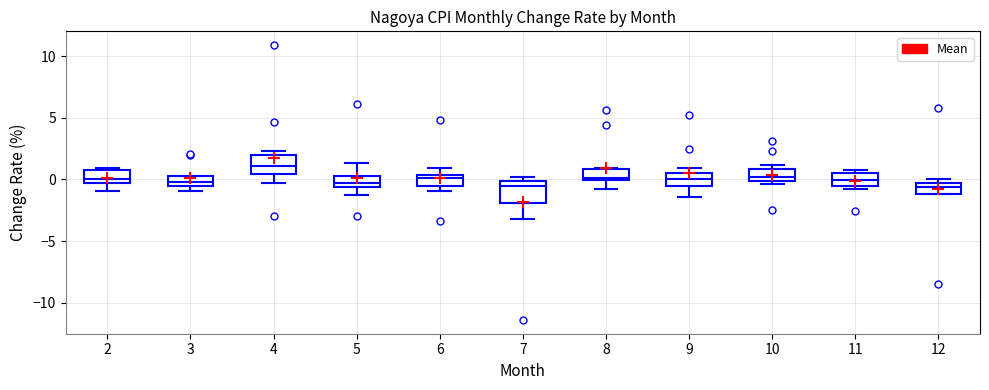

Reading left to right, read every box against the y-axis: the position of its median line, the range the box covers, and the ends of its whiskers. The values are not printed on the chart, so give them approximately, as read against the axis.

2: median 0.0, box -0.5 to 1.0, whiskers -1.0 to 1.0 (just above the box's upper edge)
3: median 0.0, box -0.5 to 0.5, whiskers -1.0 to 0.5
4: median 1.0, box 0.5 to 2.0, whiskers -0.5 to 2.5
5: median 0.0, box -0.5 to 0.5, whiskers -1.5 to 1.5
6: median 0.0, box -0.5 to 0.5, whiskers -1.0 to 1.0
7: median -0.5, box -2.0 to 0.0, whiskers -3.0 to 0.0 (just above the box's upper edge)
8: median 0.0 (just above the box's lower edge), box 0.0 to 1.0, whiskers -1.0 to 1.0
9: median 0.0, box -0.5 to 0.5, whiskers -1.5 to 1.0
10: median 0.0 (inside the box), box 0.0 to 1.0, whiskers -0.5 to 1.0 (just above the box's upper edge)
11: median 0.0, box -0.5 to 0.5, whiskers -1.0 to 1.0
12: median -0.5, box -1.0 to 0.0, whiskers -1.0 to 0.0 (just above the box's upper edge)